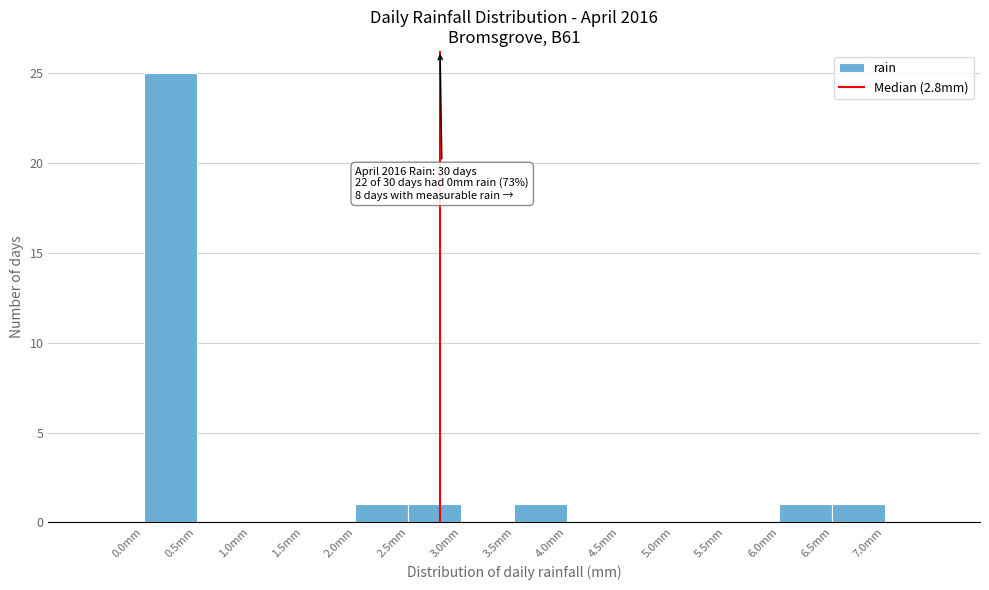

Which range on the x-axis has the tallest bar?

0.0 to 0.5